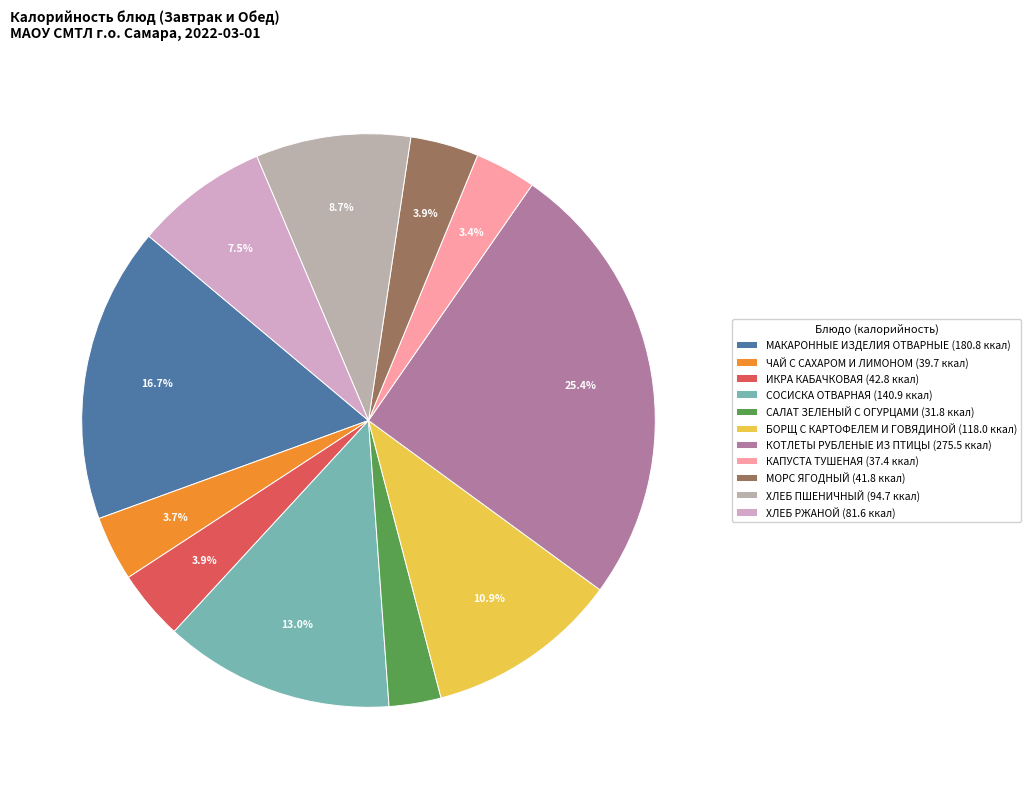

The МОРС ЯГОДНЫЙ slice represents 18% of the pie. True or false?

False